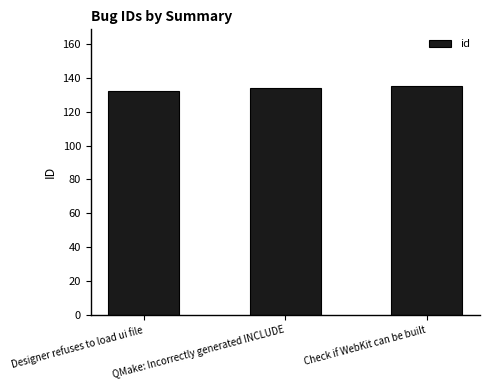

What is the label of the 2nd bar from the left?

QMake: Incorrectly generated INCLUDE